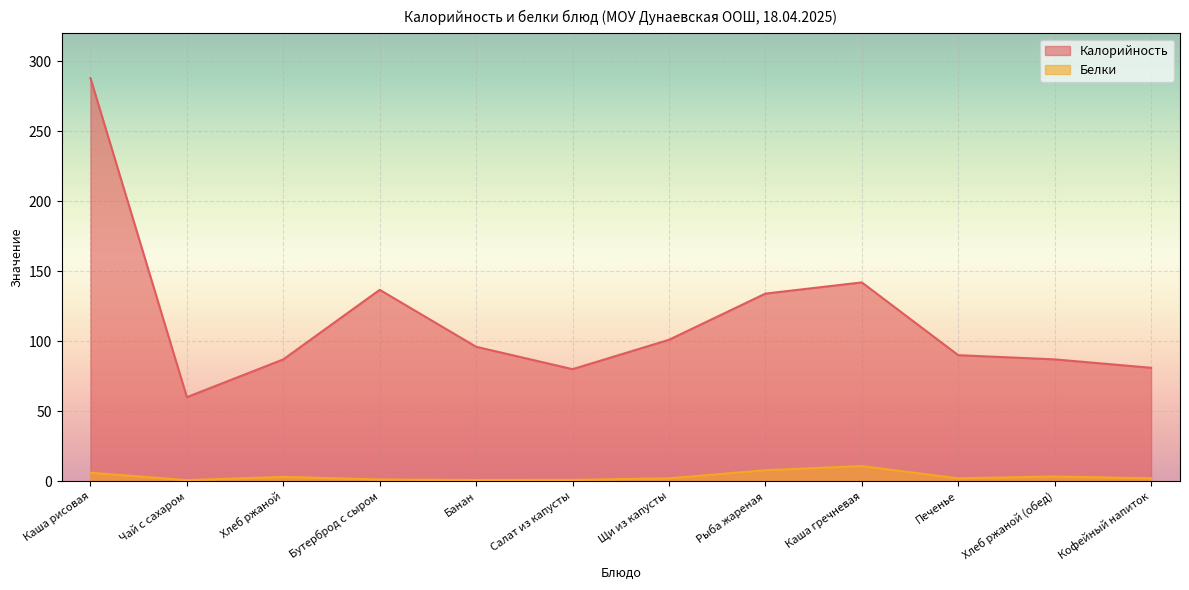

Between Хлеб ржаной and Салат из капусты, which series saw the biggest shift?

Калорийность